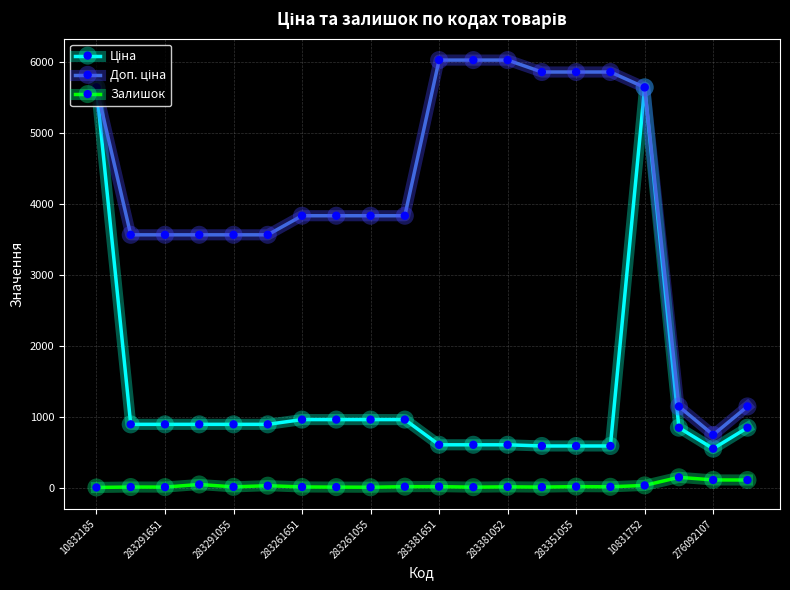

True or false: Залишок has more than 1 interior local peaks.

True